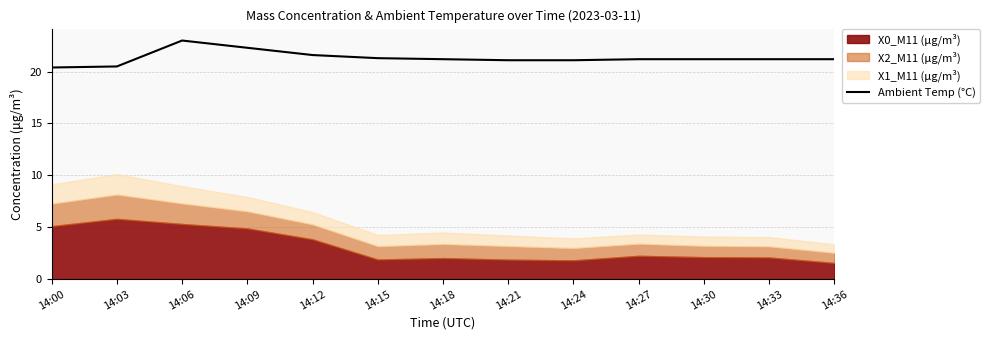

How many categories are shown in the chart?

13